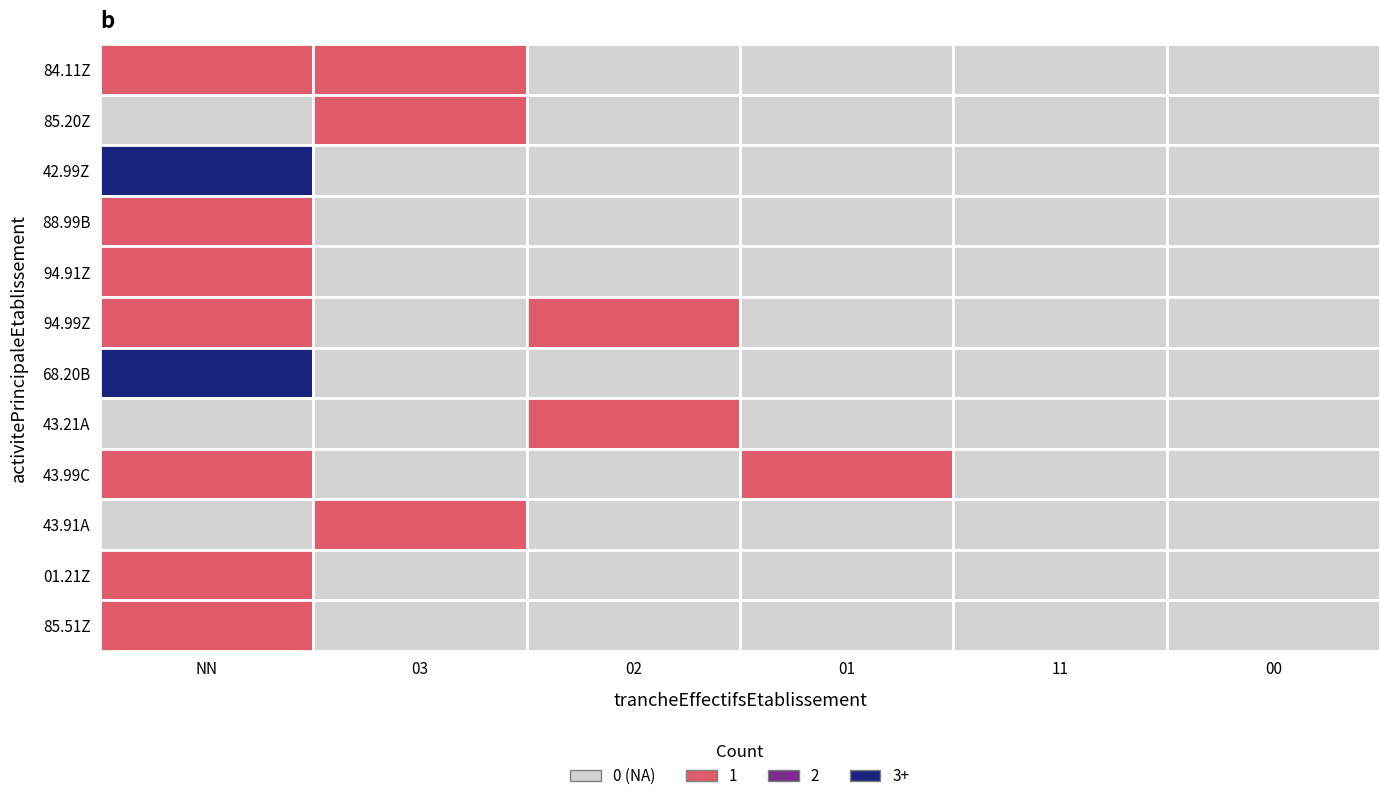

What is the greatest value displayed?

3